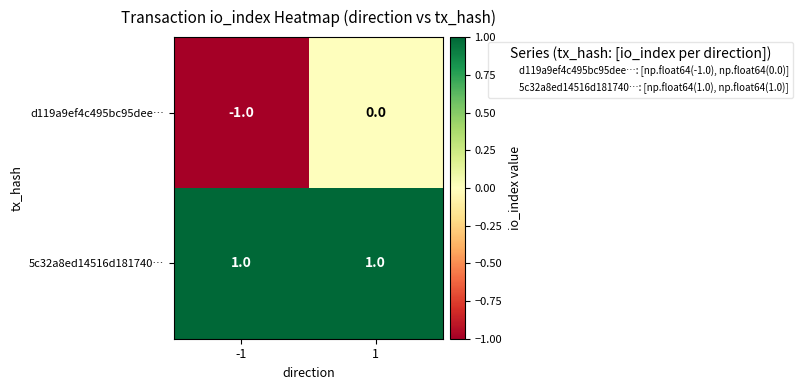

At which category does the chart reach its minimum across all series?

-1